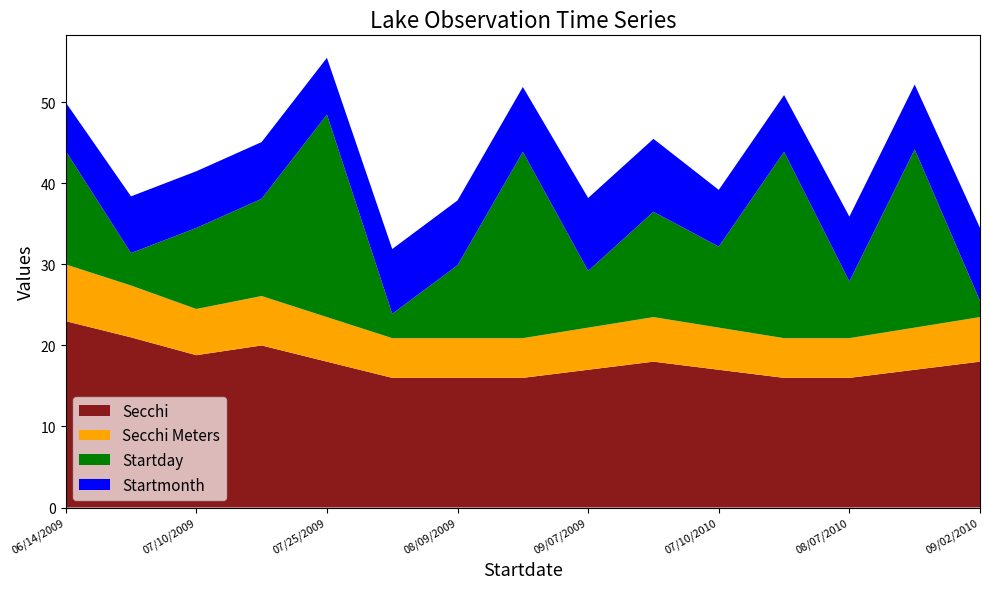

Reading right to left, extract all data points from this chart.

Secchi: 09/02/2010=18.0	08/22/2010=17.0	08/07/2010=16.0	07/23/2010=16.0	07/10/2010=17.0	09/13/2009=18.0	09/07/2009=17.0	08/23/2009=16.0	08/09/2009=16.0	08/03/2009=16.0	07/25/2009=18.0	07/12/2009=20.0	07/10/2009=18.8	07/04/2009=21.0	06/14/2009=23.0
Secchi Meters: 09/02/2010=5.5	08/22/2010=5.2	08/07/2010=4.9	07/23/2010=4.9	07/10/2010=5.2	09/13/2009=5.5	09/07/2009=5.2	08/23/2009=4.9	08/09/2009=4.9	08/03/2009=4.9	07/25/2009=5.5	07/12/2009=6.1	07/10/2009=5.7	07/04/2009=6.4	06/14/2009=7.0
Startday: 09/02/2010=2.0	08/22/2010=22.0	08/07/2010=7.0	07/23/2010=23.0	07/10/2010=10.0	09/13/2009=13.0	09/07/2009=7.0	08/23/2009=23.0	08/09/2009=9.0	08/03/2009=3.0	07/25/2009=25.0	07/12/2009=12.0	07/10/2009=10.0	07/04/2009=4.0	06/14/2009=14.0
Startmonth: 09/02/2010=9.0	08/22/2010=8.0	08/07/2010=8.0	07/23/2010=7.0	07/10/2010=7.0	09/13/2009=9.0	09/07/2009=9.0	08/23/2009=8.0	08/09/2009=8.0	08/03/2009=8.0	07/25/2009=7.0	07/12/2009=7.0	07/10/2009=7.0	07/04/2009=7.0	06/14/2009=6.0